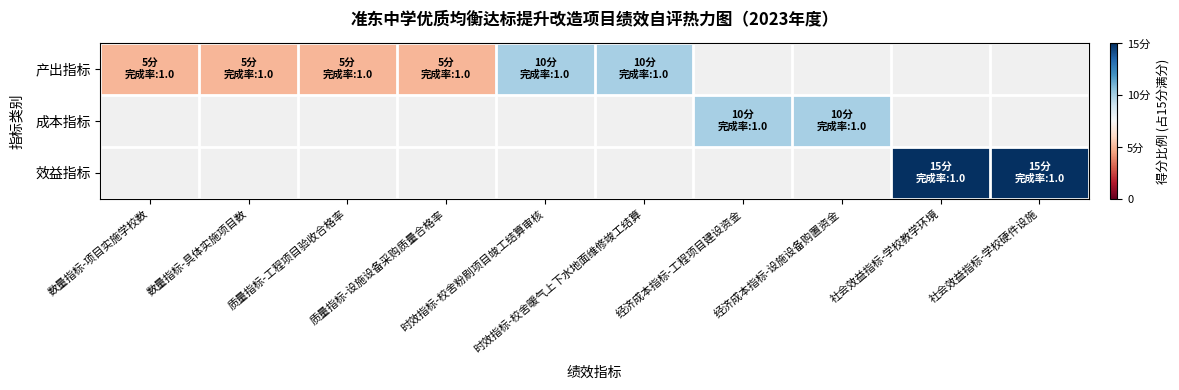

Count the number of data series in this chart.

3